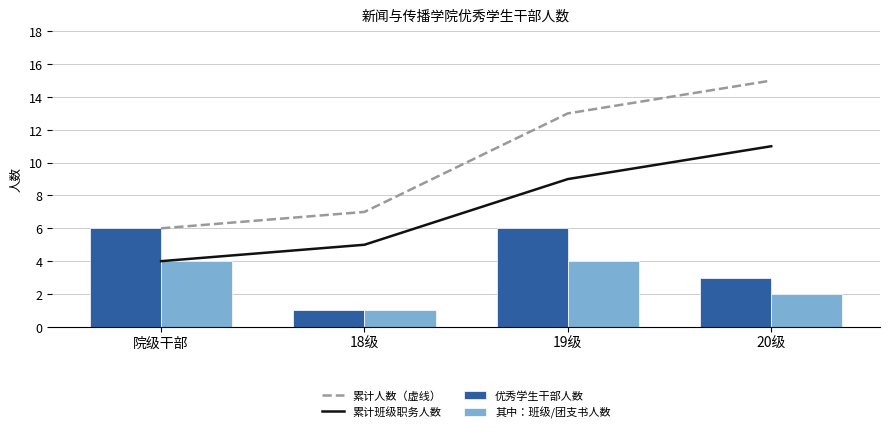

What position from the right is 18级?

3